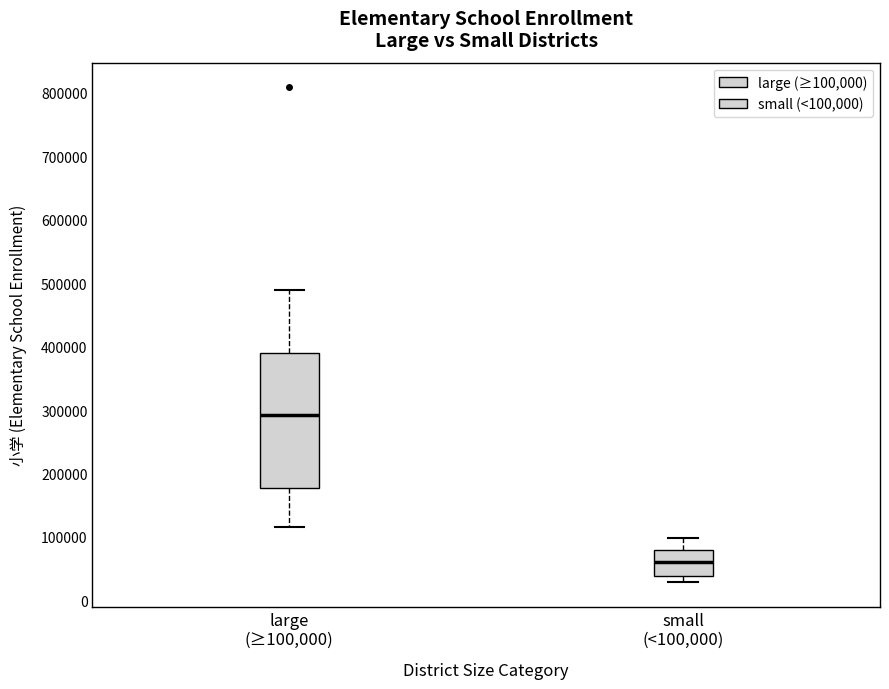

Which box has the highest median line?

large (≥100,000)